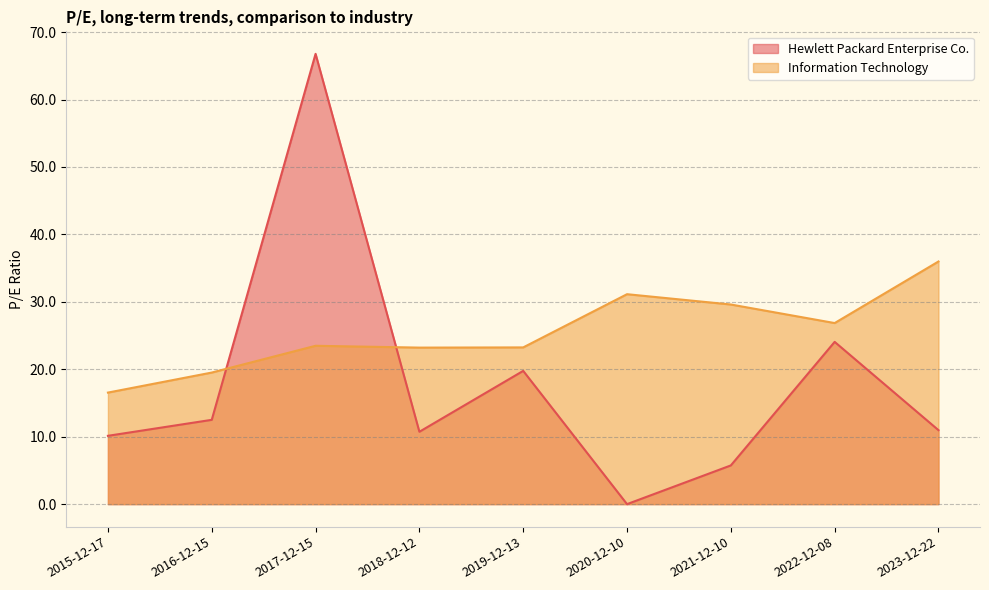

Reading left to right, transcribe all the data shown in this chart.

Hewlett Packard Enterprise Co.: 10.1	12.5	66.8	10.7	19.8	0.0	5.7	24.1	11.0
Information Technology: 16.5	19.5	23.5	23.2	23.2	31.1	29.6	26.9	36.0